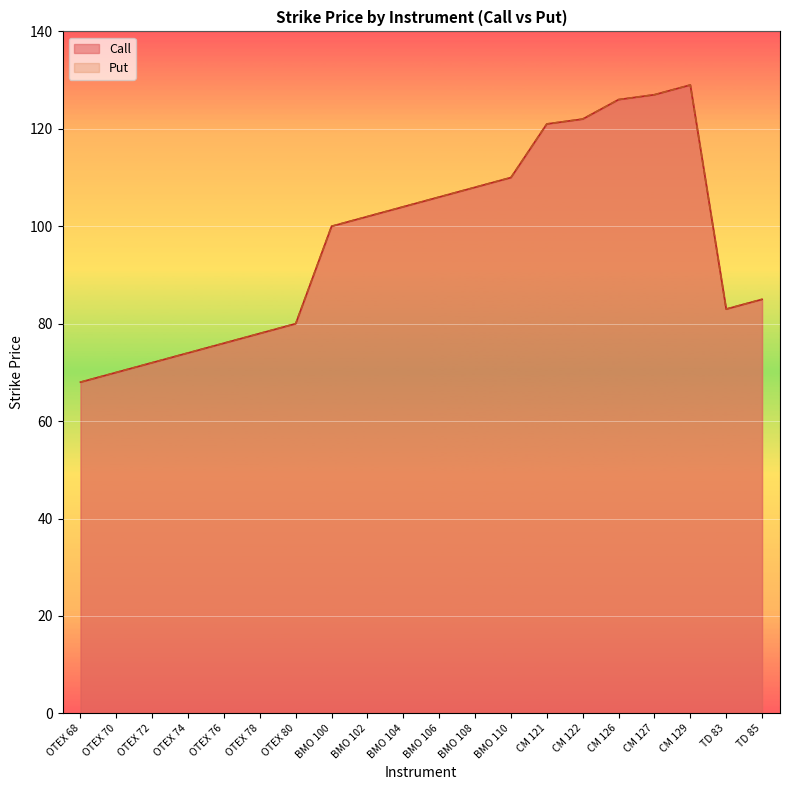

What is the value of the Call point at the 15th from the left?

122